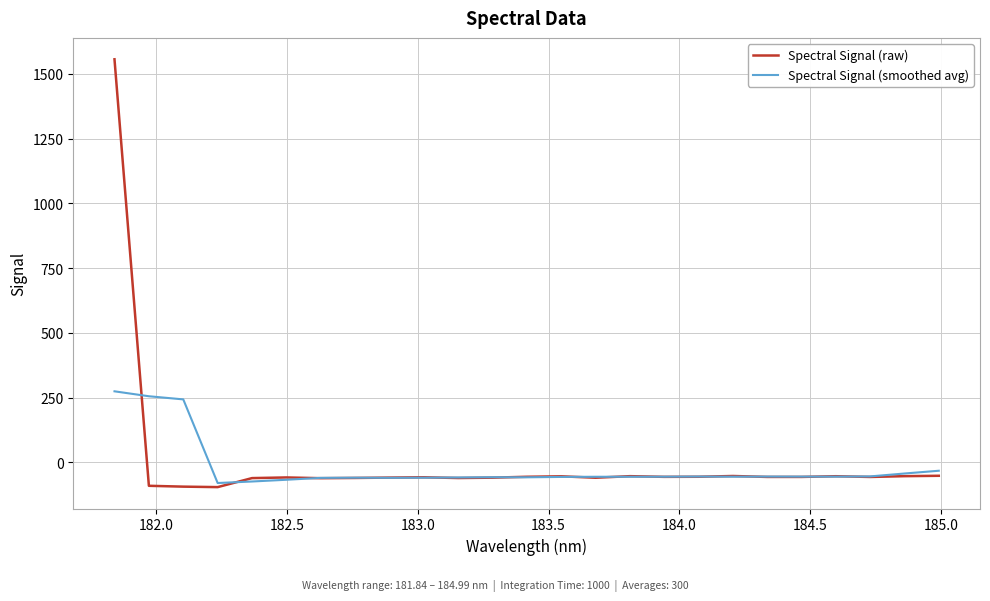

What is the difference between the maximum and minimum values in the Spectral Signal (smoothed avg) series?

354.1